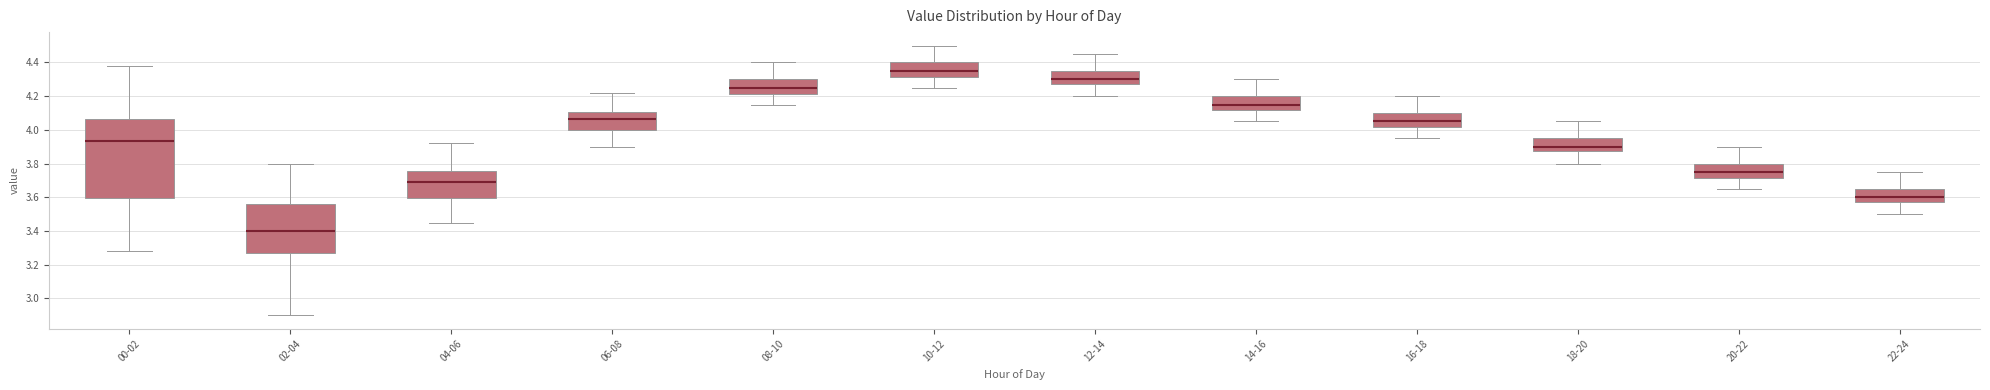

Where is the upper edge of the box for 10-12 on the y-axis? The values are not printed on the chart, so give them approximately, as read against the axis.

4.40